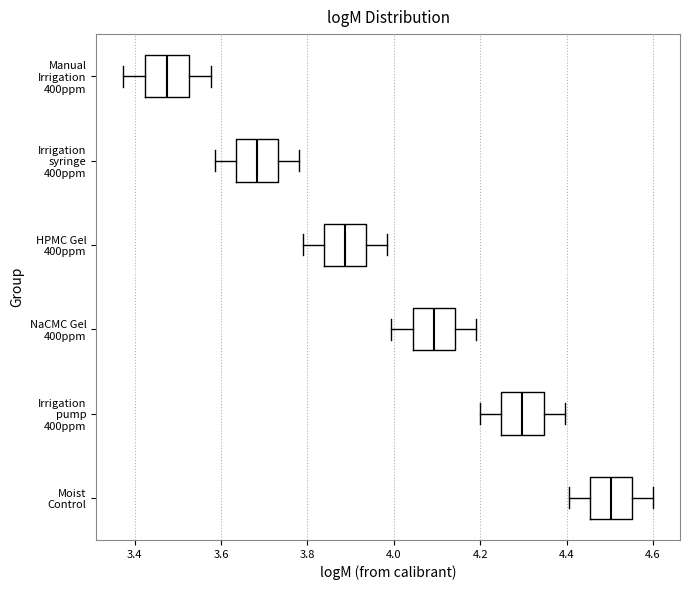

Where is the left edge of the box for Irrigation pump 400ppm on the x-axis? The values are not printed on the chart, so give them approximately, as read against the axis.

4.24